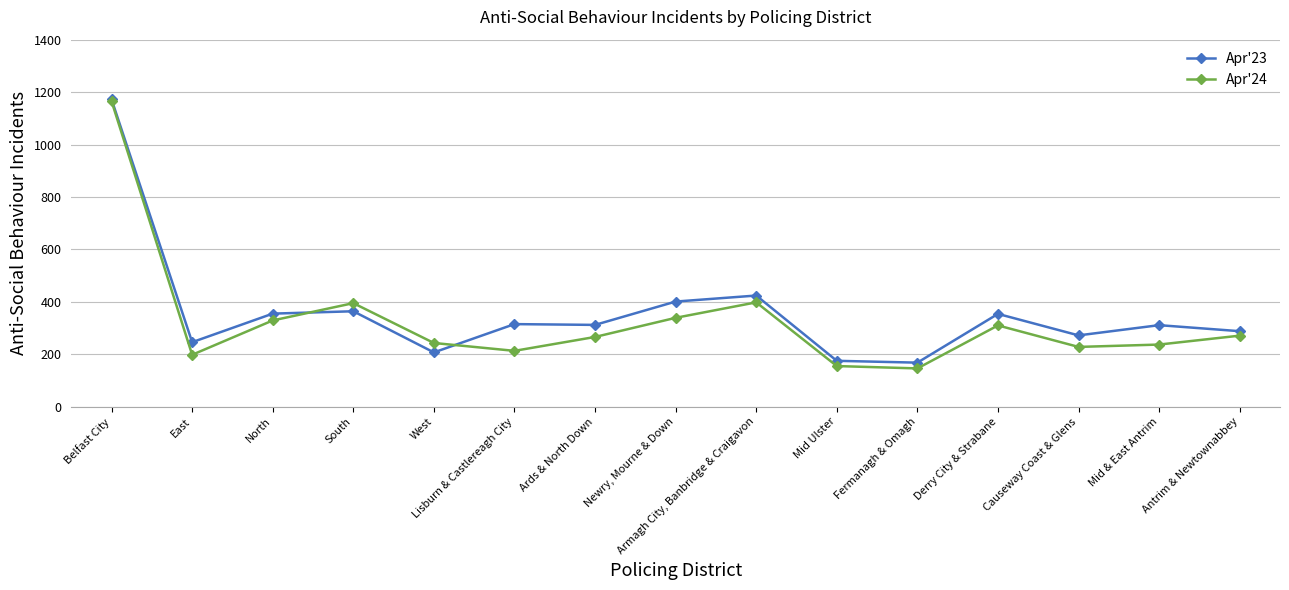

What is the label of the 4th point from the right?

Derry City & Strabane